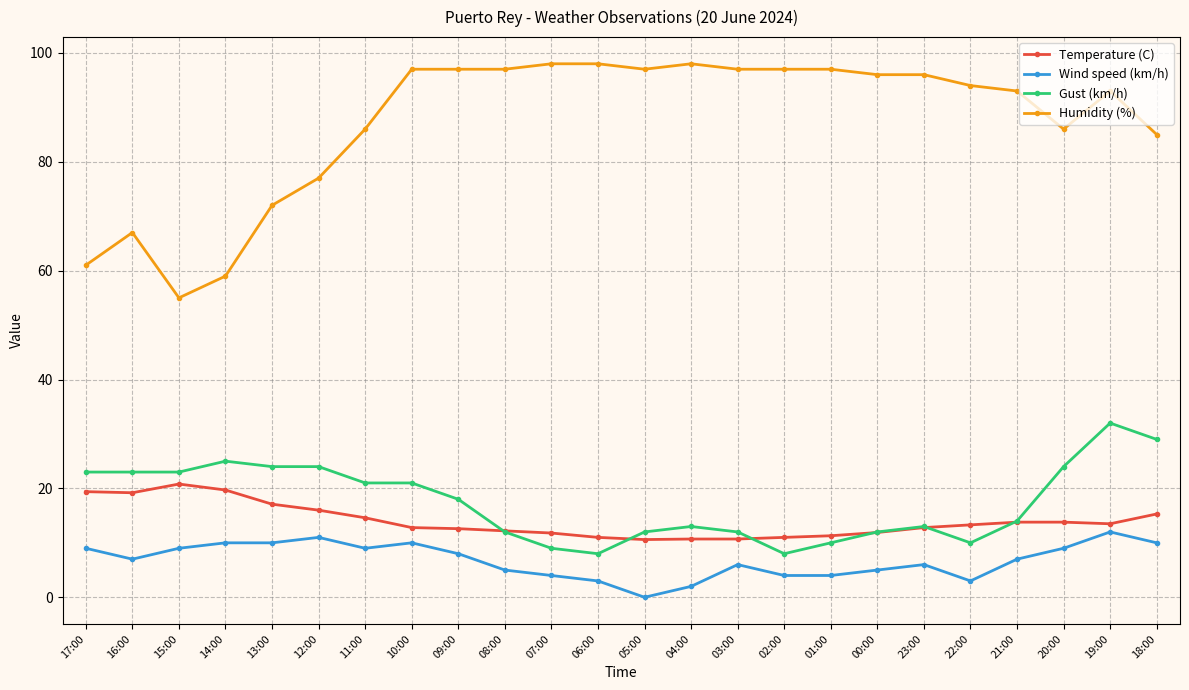

Rank the series at 12:00 from lowest to highest value.

Wind speed (km/h), Temperature (C), Gust (km/h), Humidity (%)